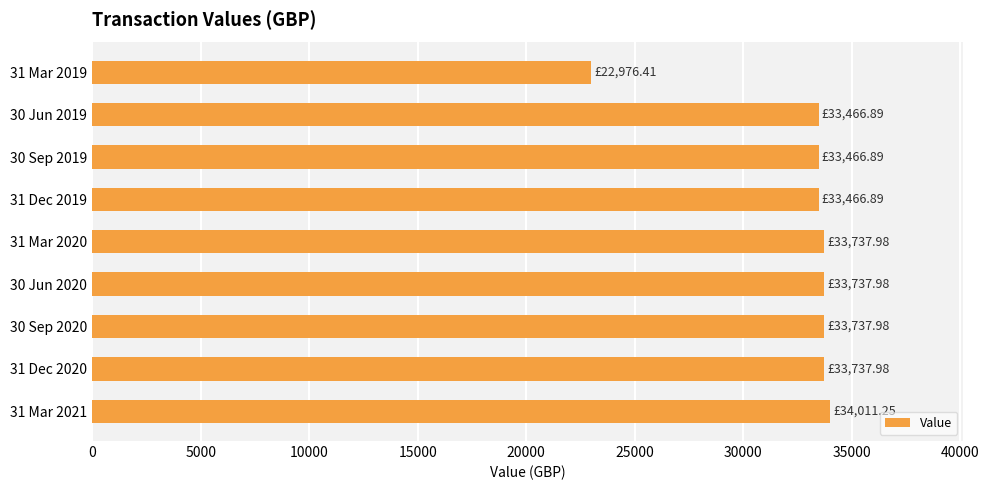

What is the ratio of the value at 31 Dec 2020 to the value at 31 Dec 2019?

1.0